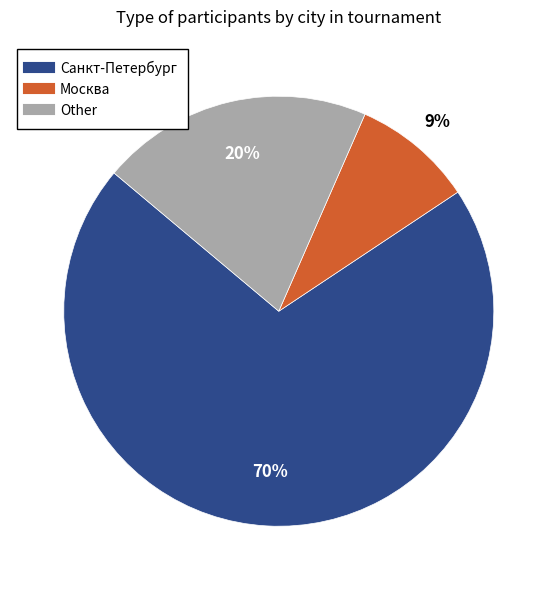

How many segments does this pie chart have?

3